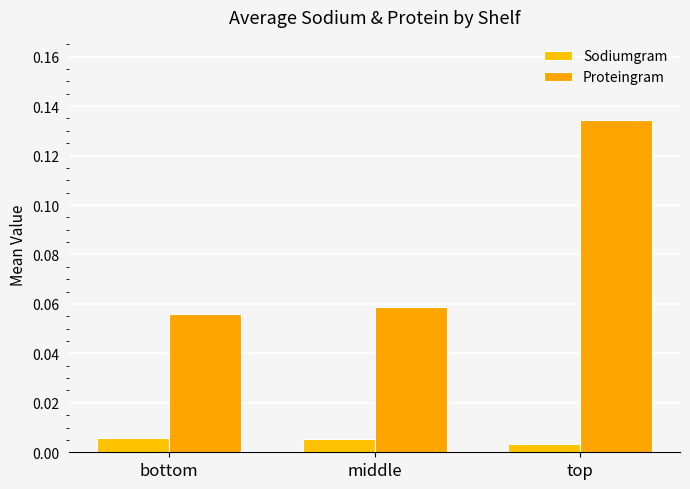

Which label corresponds to the smallest value in the chart?

top